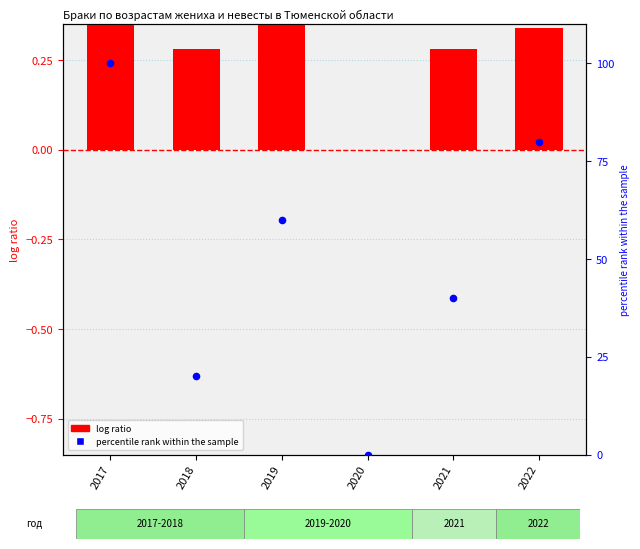

Which series contains the highest Y value?

percentile rank within the sample